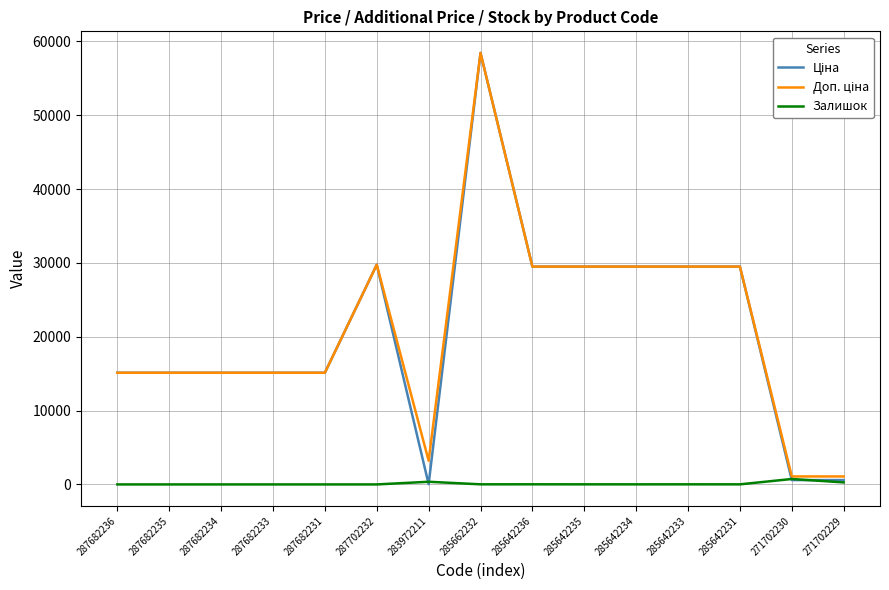

What is the greatest value displayed?

58426.5